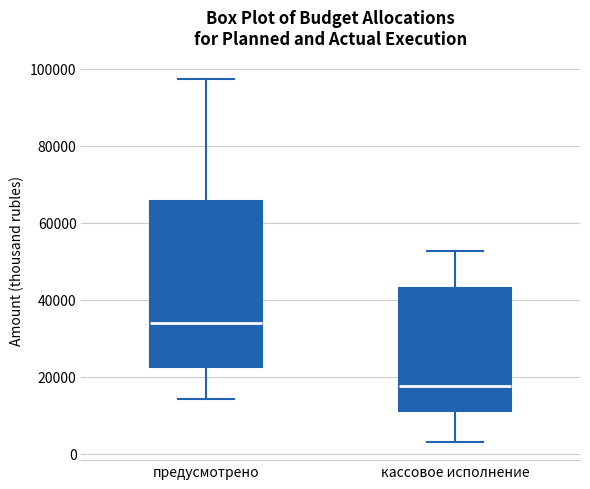

Which box has the lowest median line?

кассовое исполнение